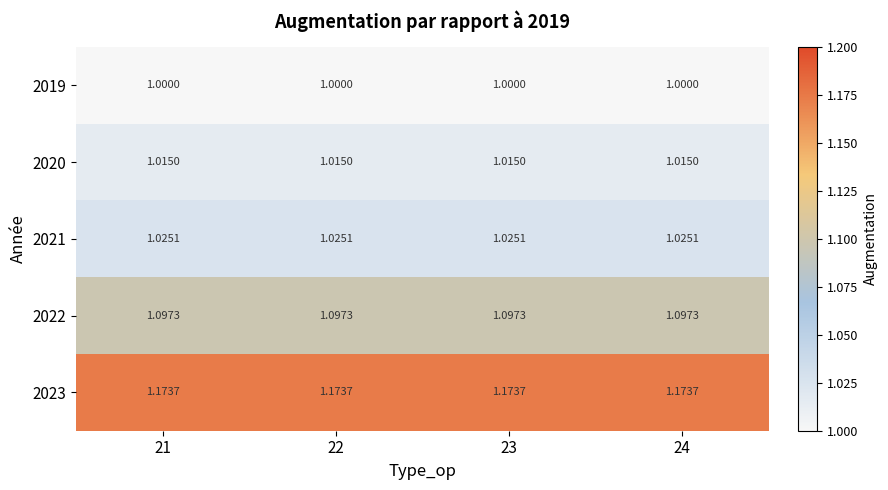

Is the value of 2023 at 24 greater than the value of 2021 at 22?

Yes